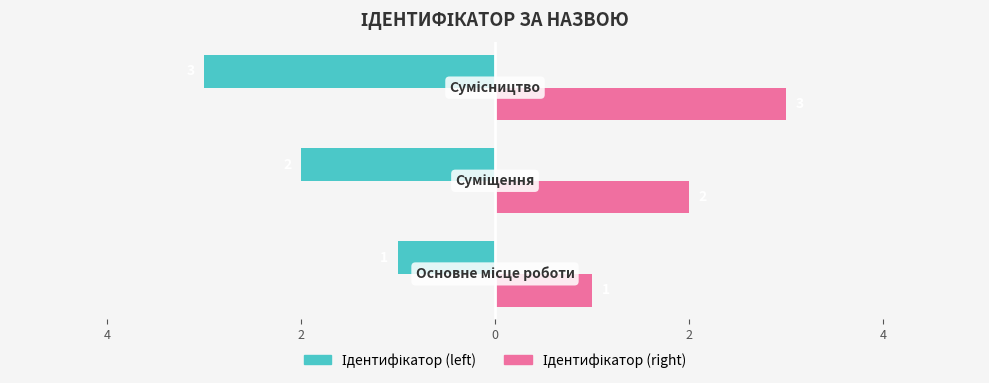

How many data points in Ідентифікатор (right) are above 2?

1